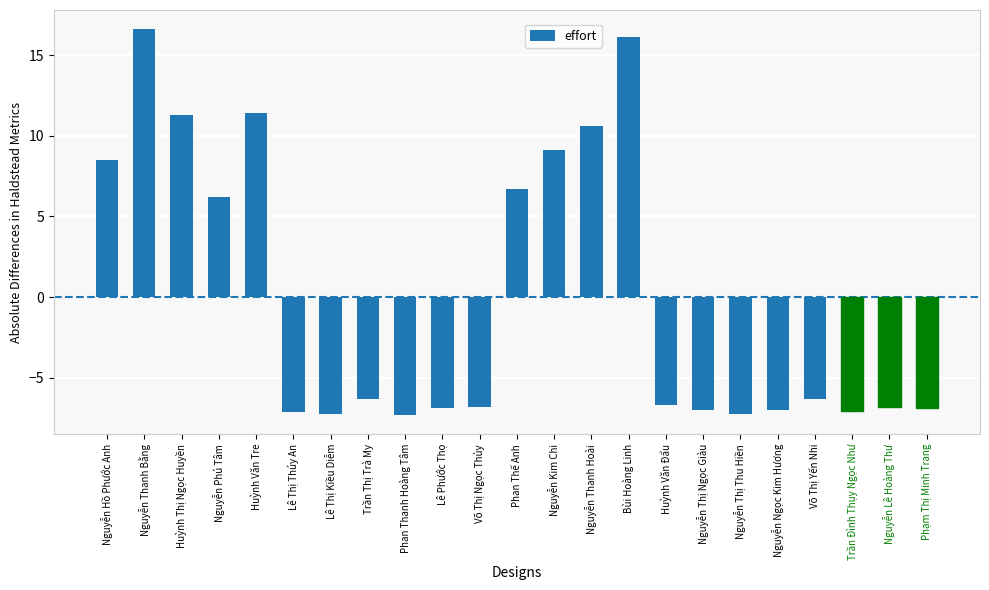

Is it true that the value at Võ Thị Ngọc Thủy is -6.8?

True